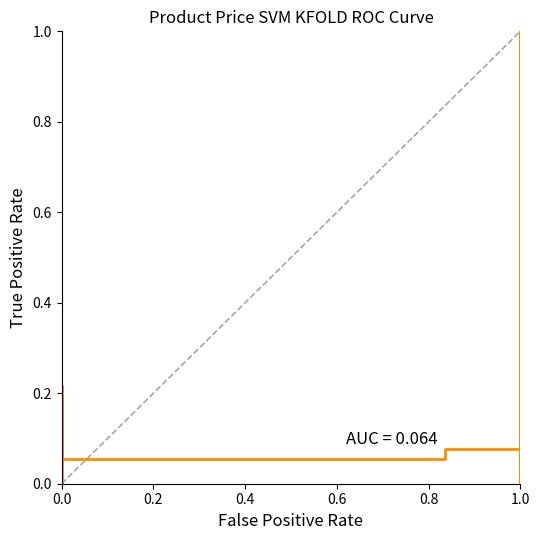

What is the sum of all values?

2.6